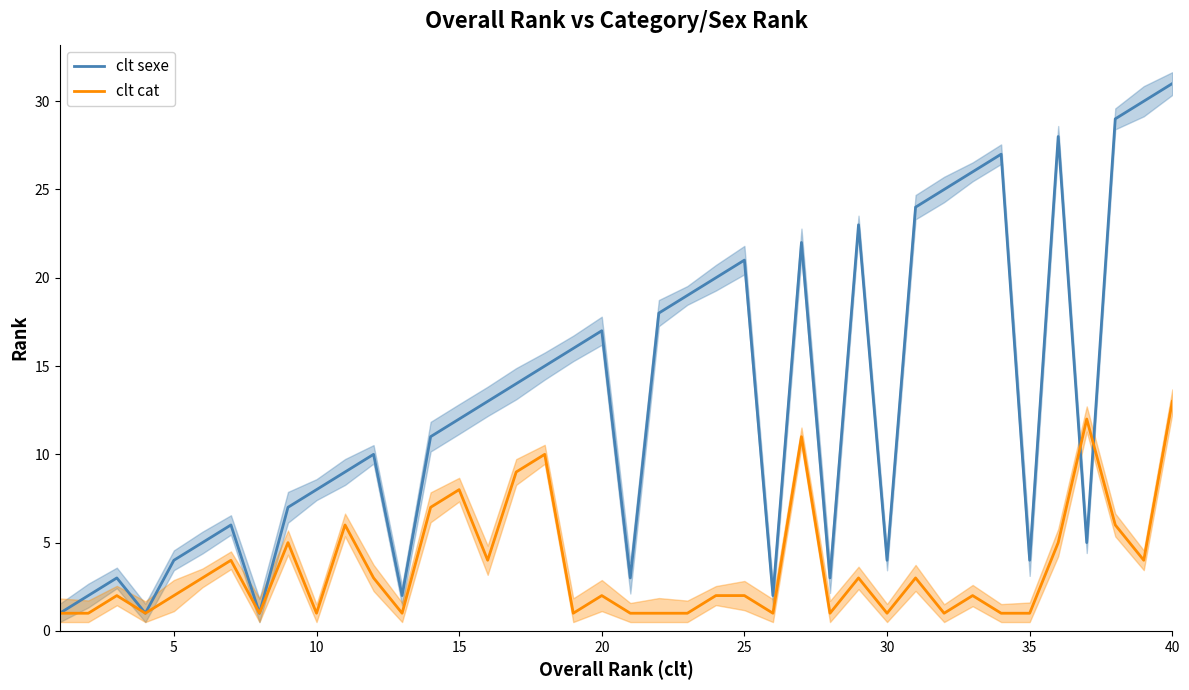

How many interior local valleys does the clt cat series have?

11